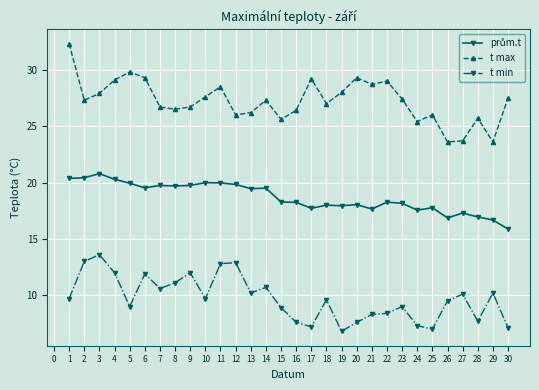

True or false: t max has more than 0 interior local peaks.

True